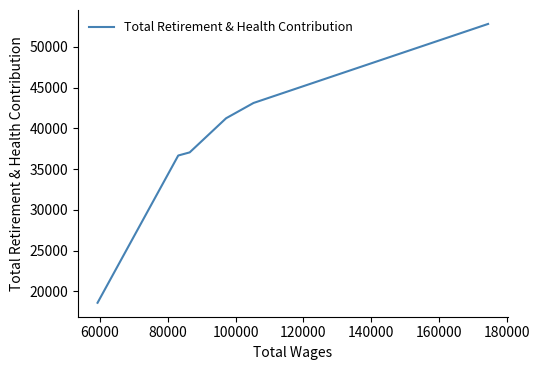

True or false: the data has more than 0 interior local peaks.

False